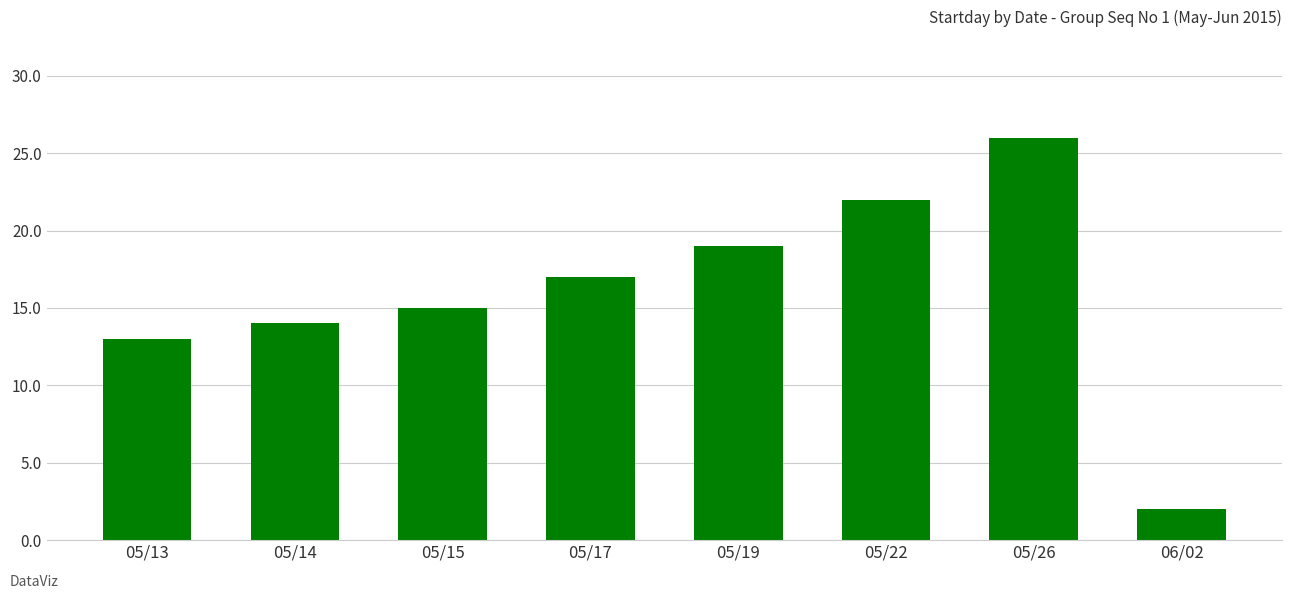

What is the maximum value shown in the chart?

26